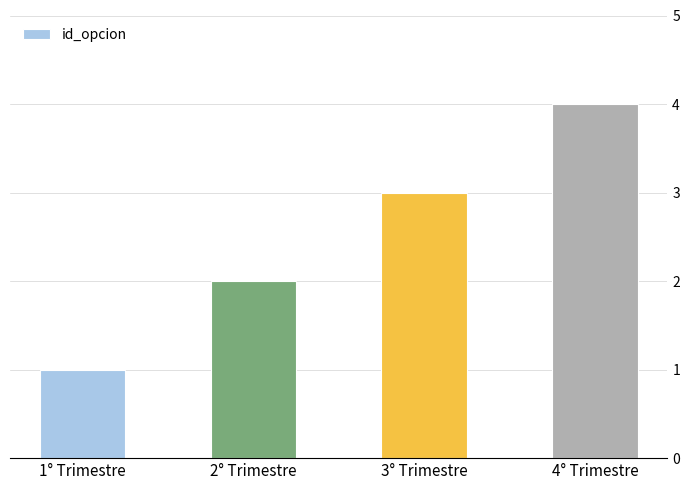

Reading right to left, list all the values displayed in this chart.

4	3	2	1